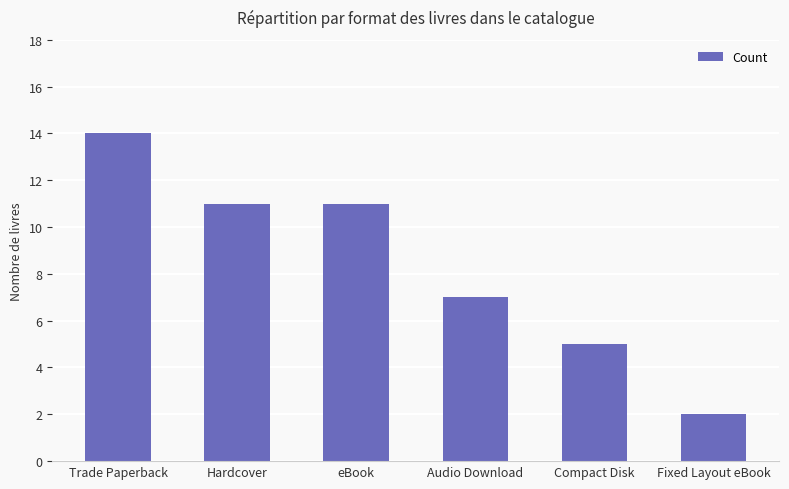

What is the label of the 2nd bar from the right?

Compact Disk